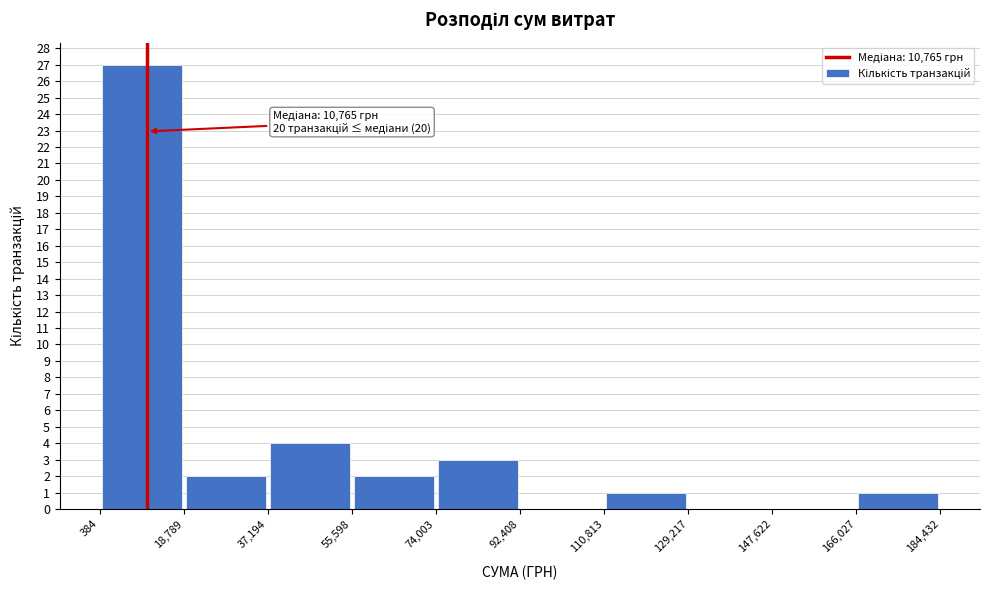

Over which range of the x-axis is the bar tallest?

384 to 18,789